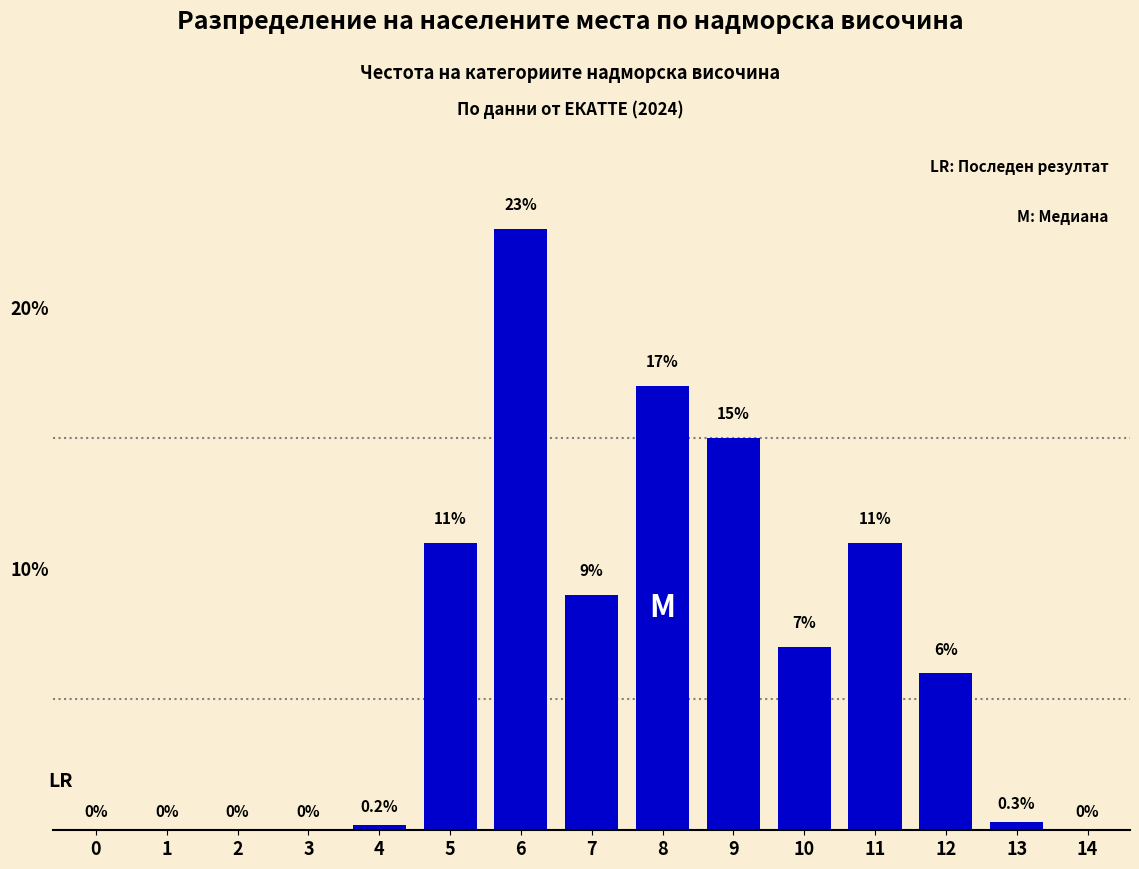

Reading left to right, transcribe all the data shown in this chart.

0=0.0	1=0.0	2=0.0	3=0.0	4=0.2	5=11.0	6=23.0	7=9.0	8=17.0	9=15.0	10=7.0	11=11.0	12=6.0	13=0.3	14=0.0